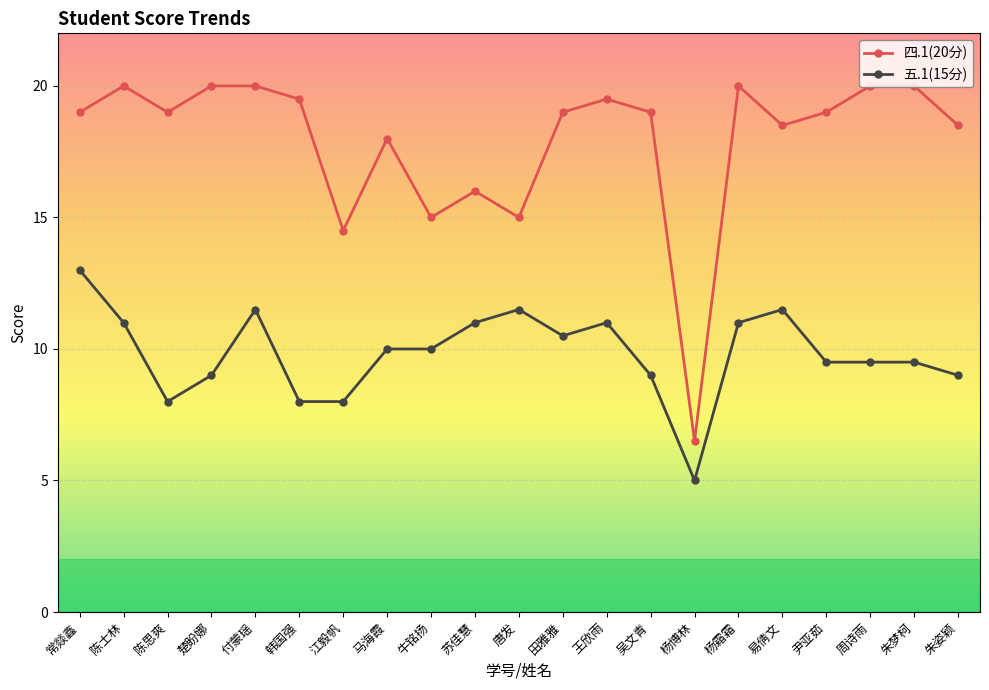

What position from the right is 付蒙瑶?

17